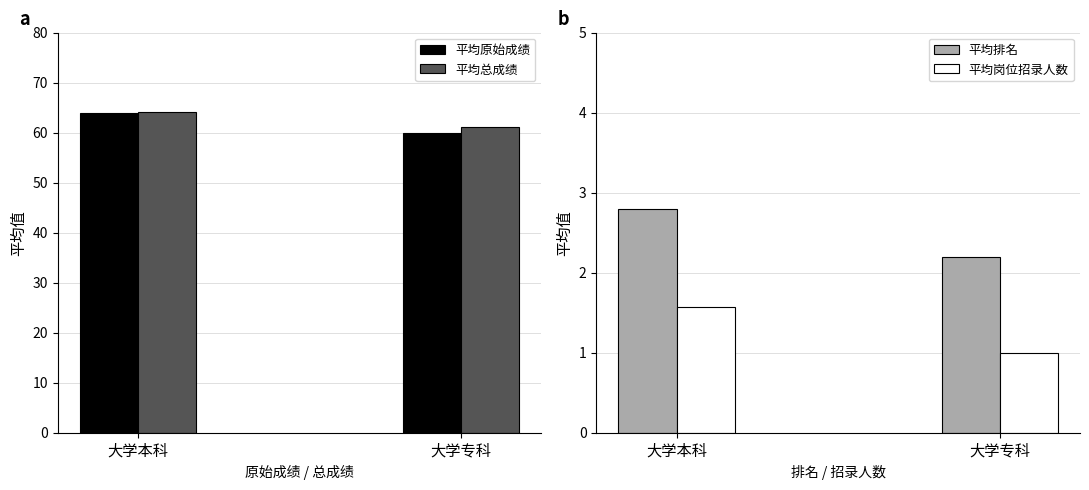

Count the number of data series in this chart.

4